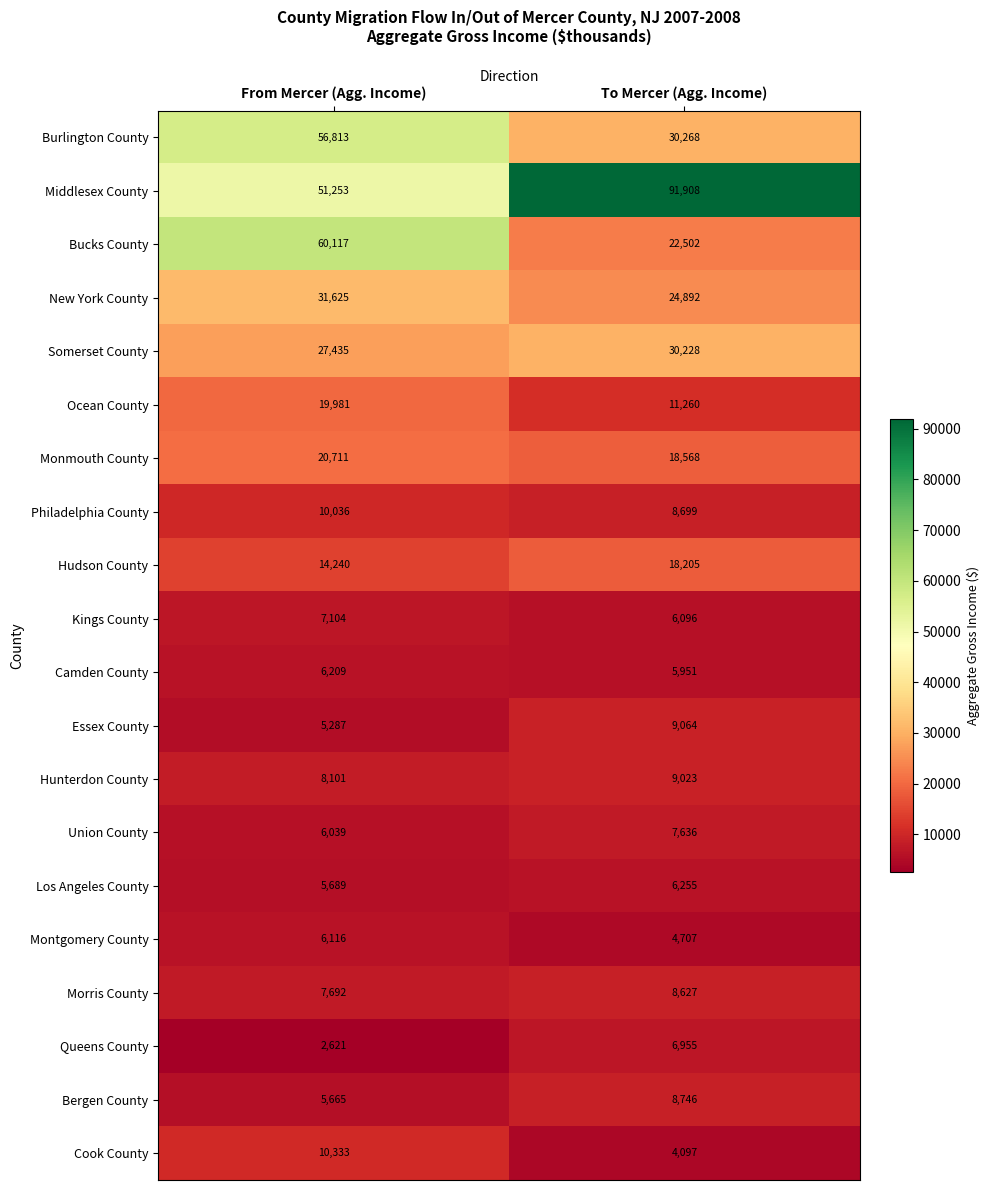

What value does the Montgomery County series have at From Mercer (Agg. Income), to the nearest 10?

6120